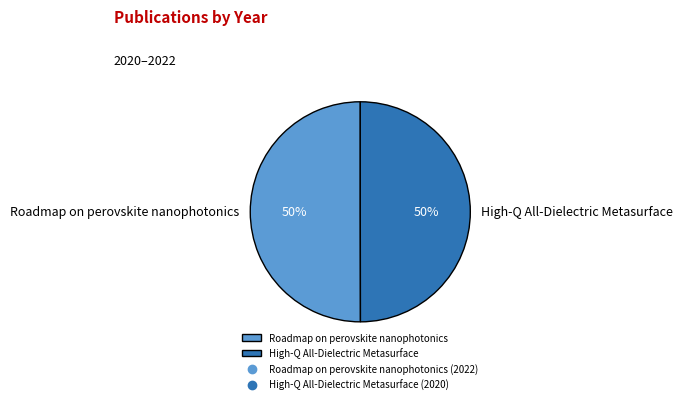

True or false: High-Q All-Dielectric Metasurface accounts for 64% of the total.

False